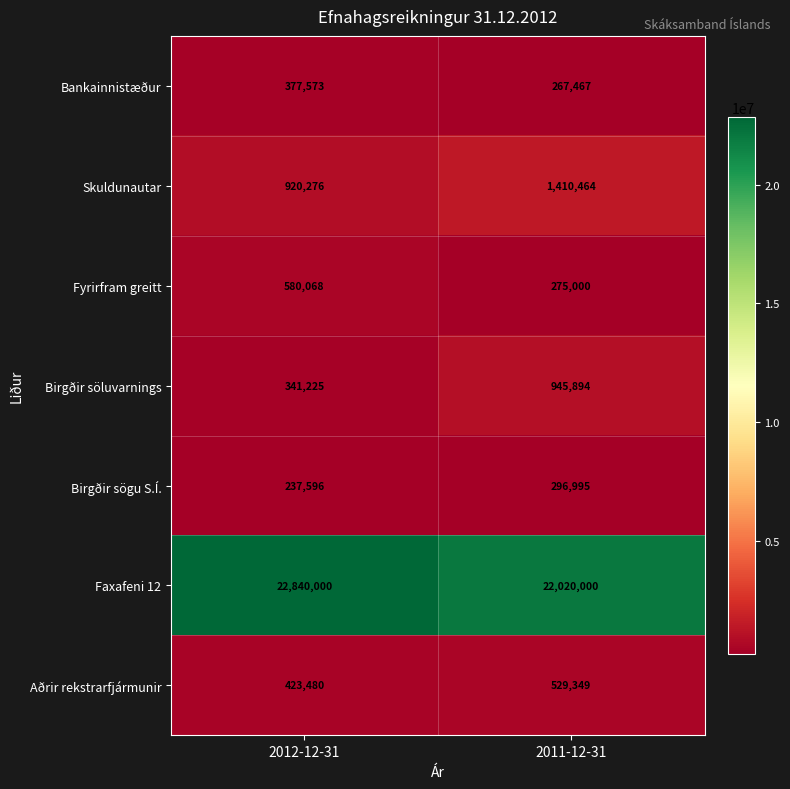

Is it true that Birgðir söluvarnings equals 341225 at 2012-12-31?

True